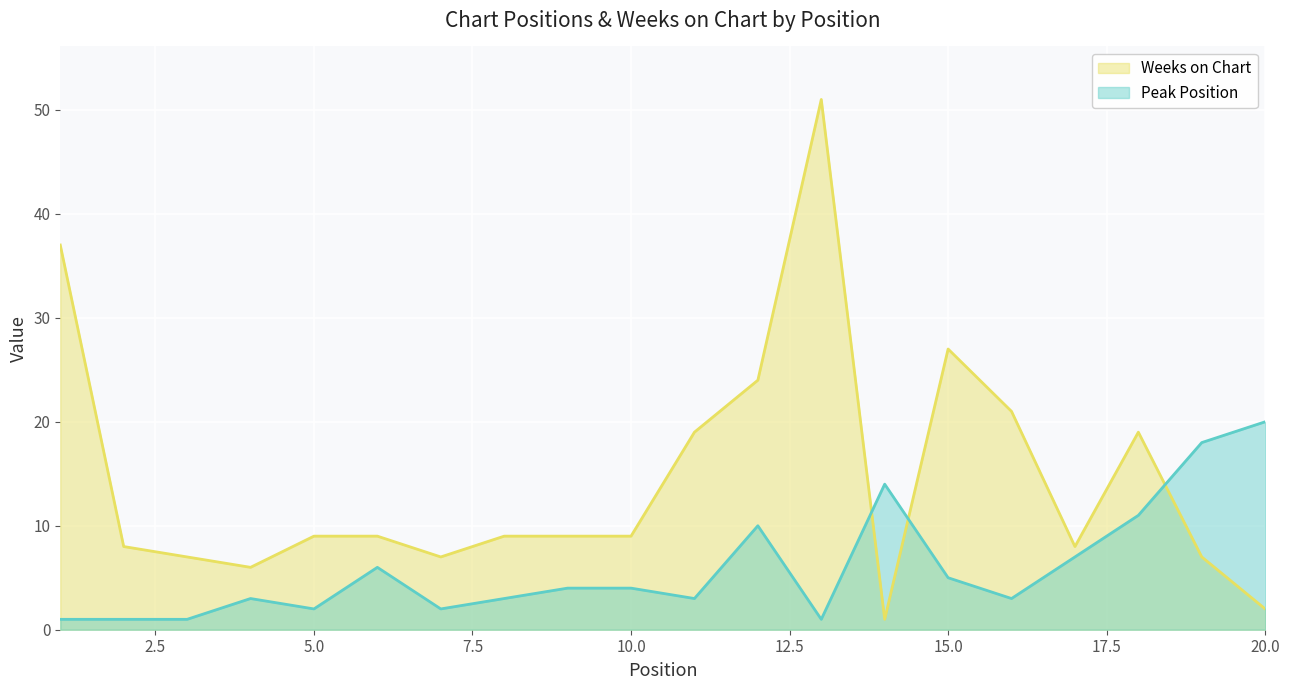

How many data points does each series have?

20